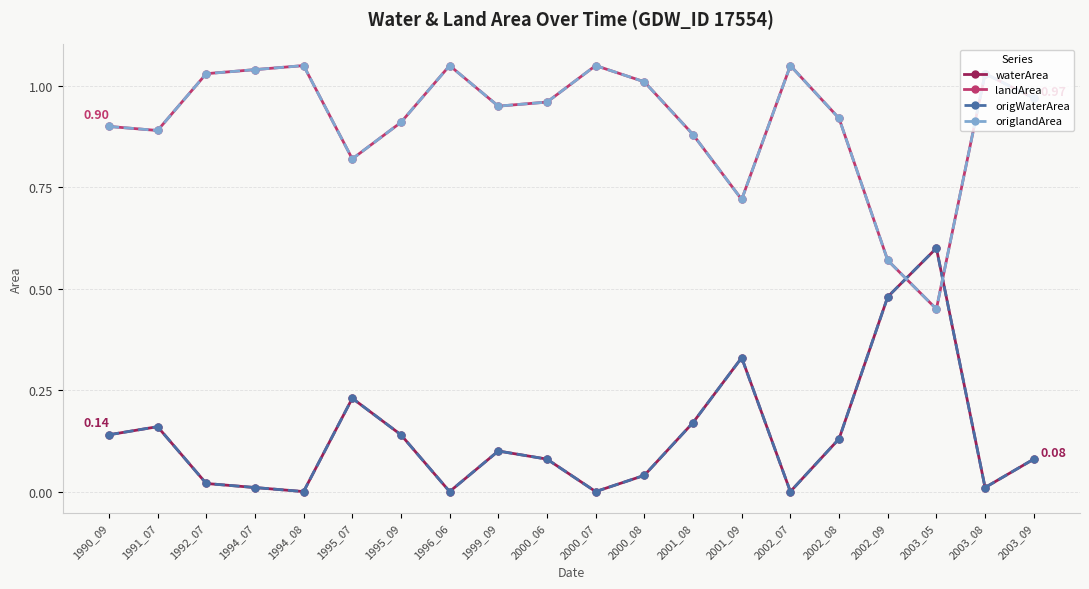

How many lines are shown in the chart?

4